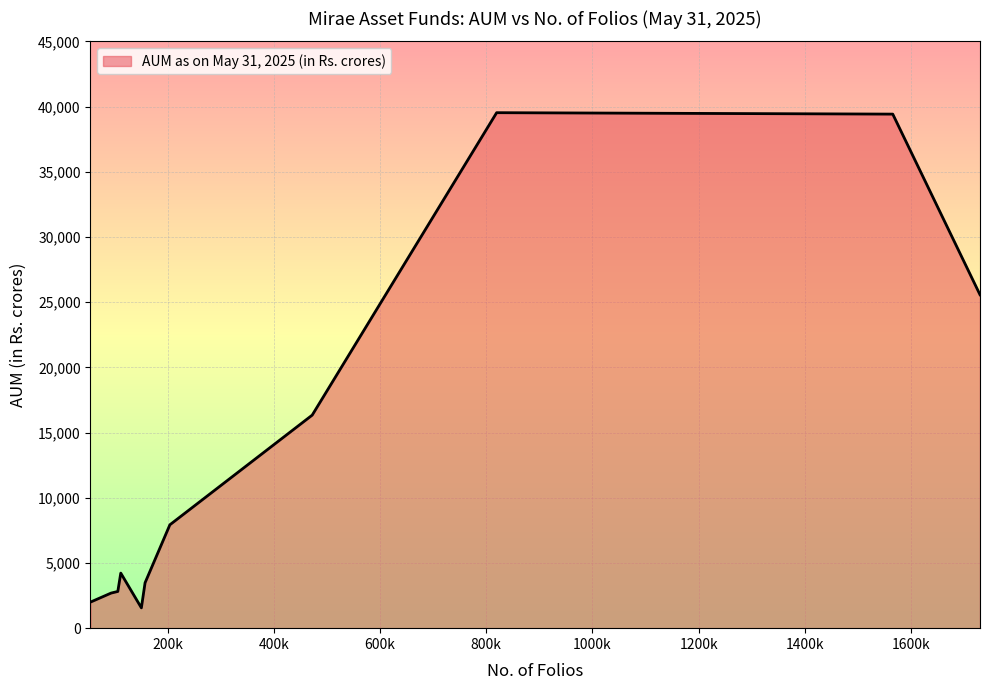

What is the maximum value shown in the chart?

39529.9